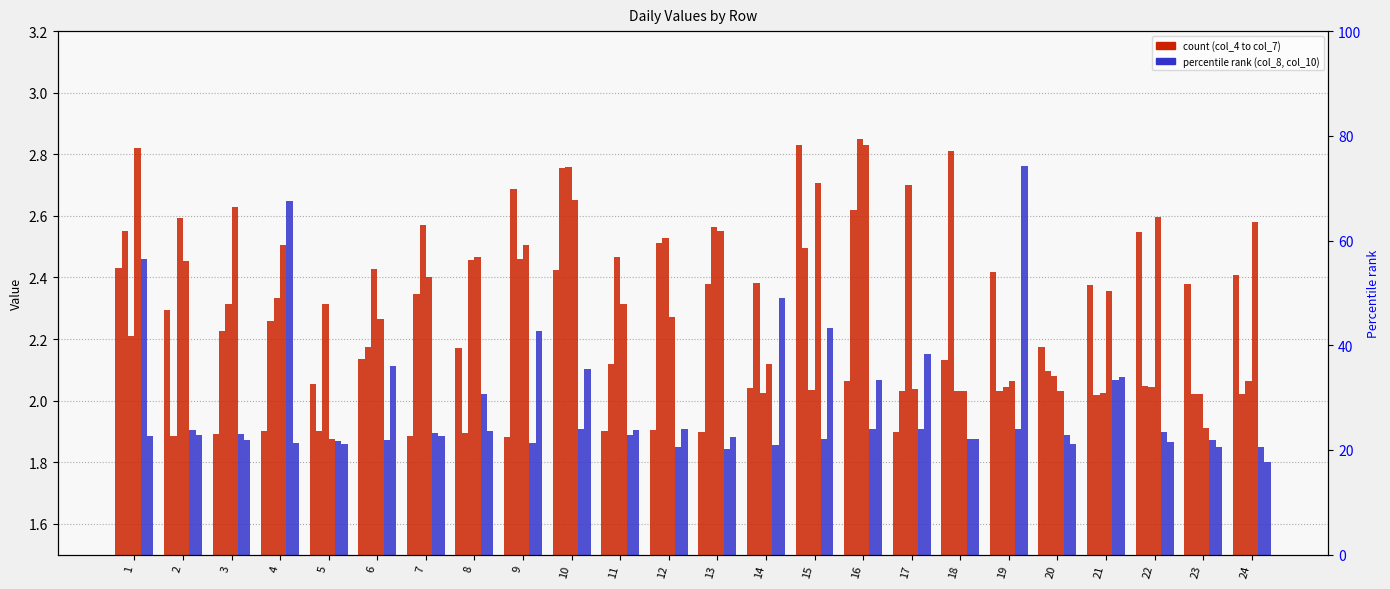

What is the total value across all series at 24?

12.7